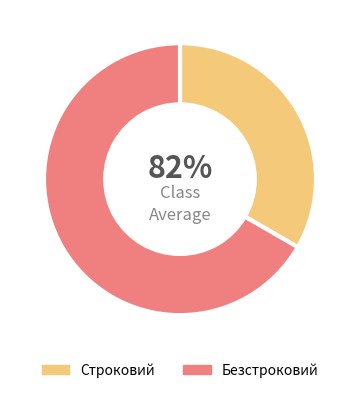

What is the smallest slice in the pie chart?

Строковий